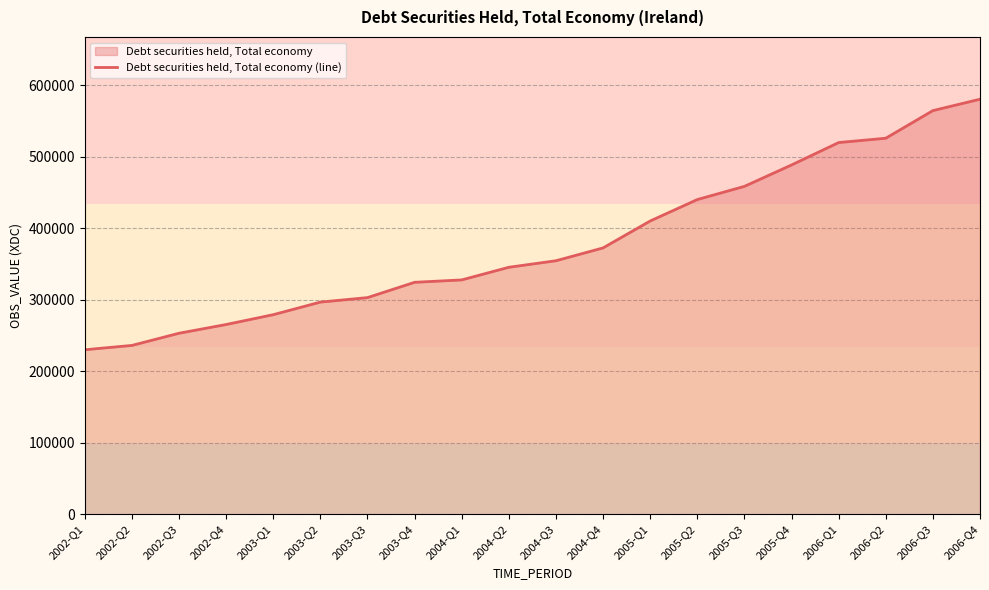

Count the number of data series in this chart.

1